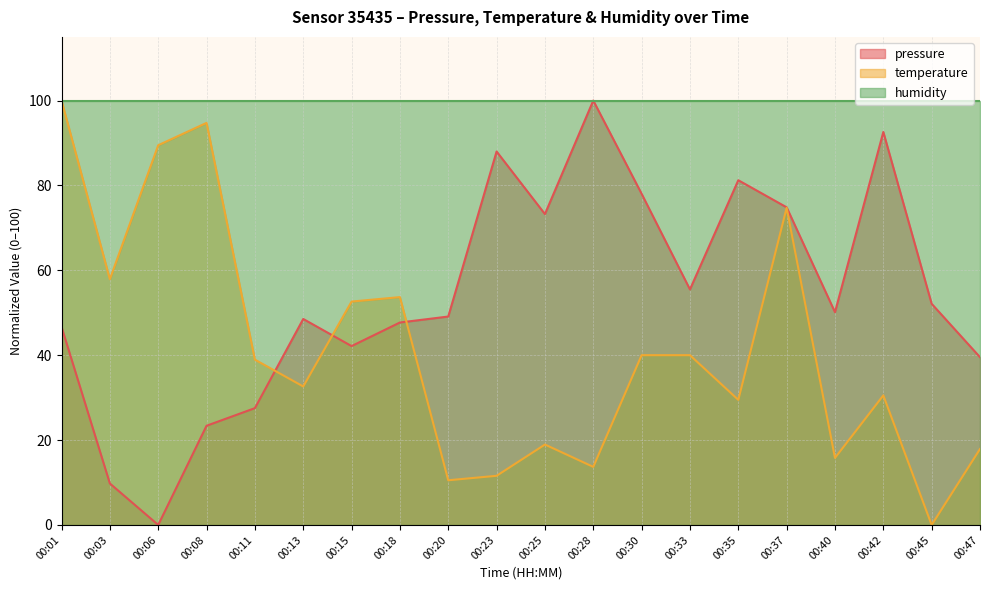

True or false: humidity has a value of 175.6 at 00:42.

False